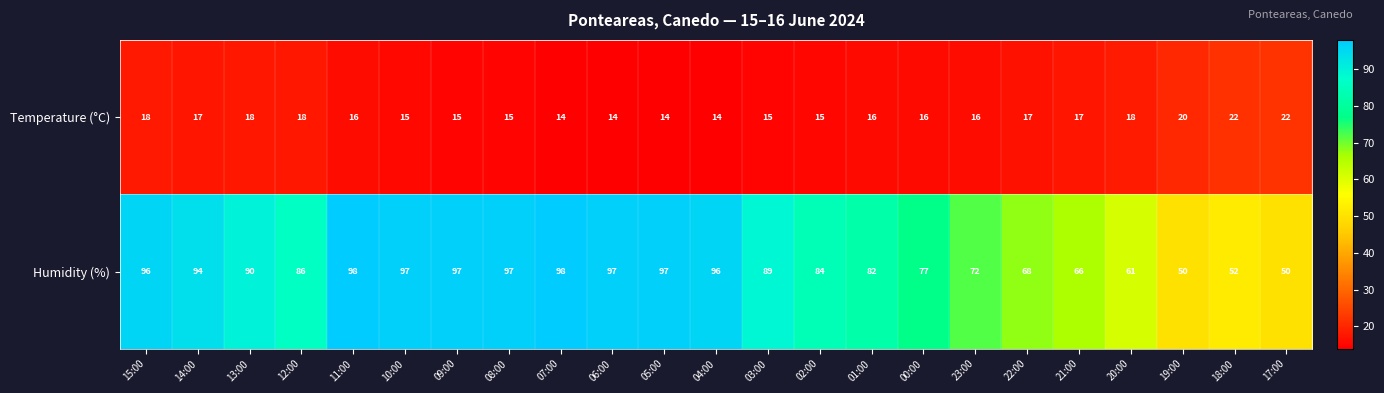

What is the highest value of the Humidity (%) series?

98